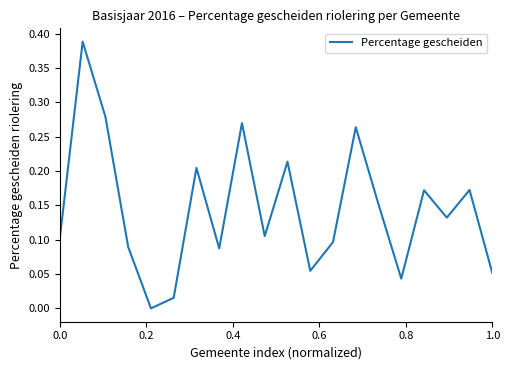

What is the sum of all values?

2.9